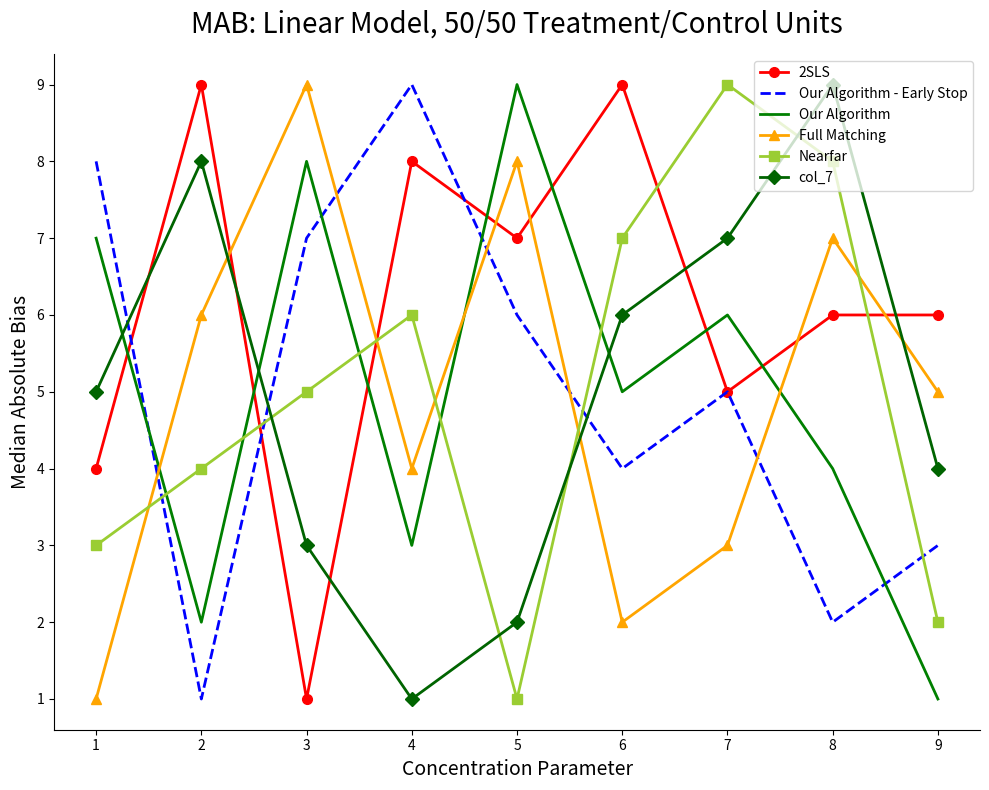

What is the smallest value displayed?

1